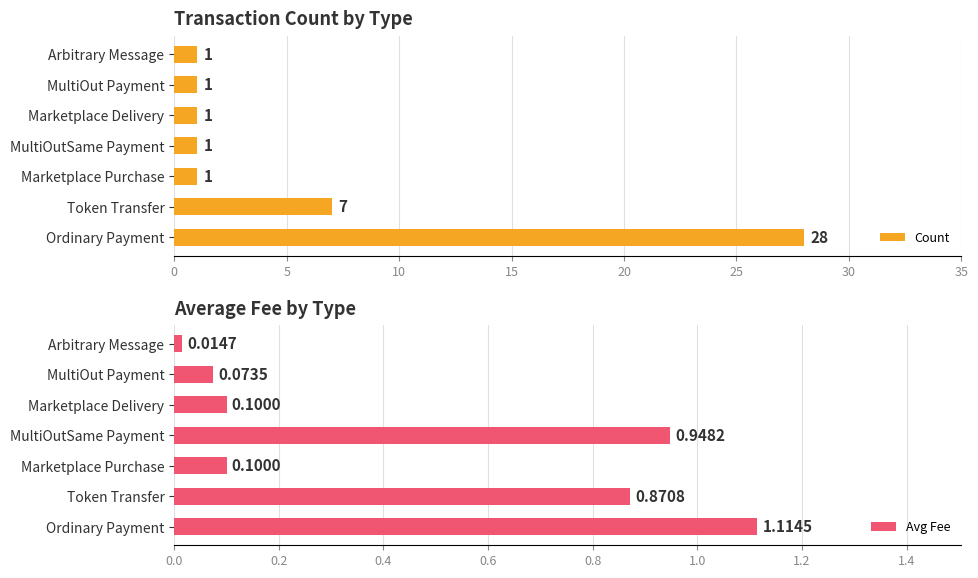

At how many categories does at least one series exceed 0?

7